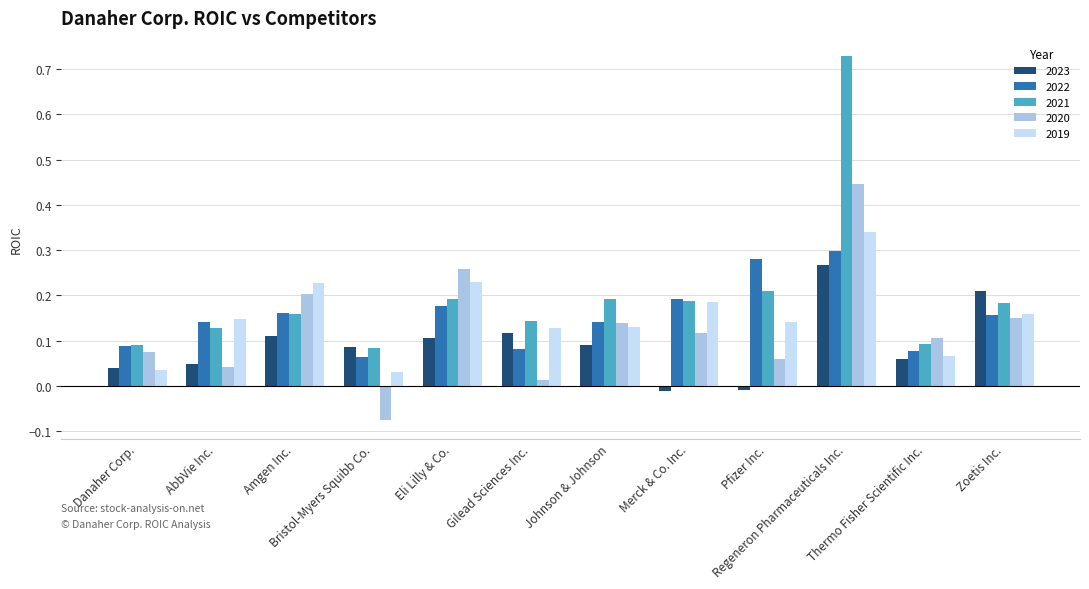

What is the sum of all 2022 values?

1.9